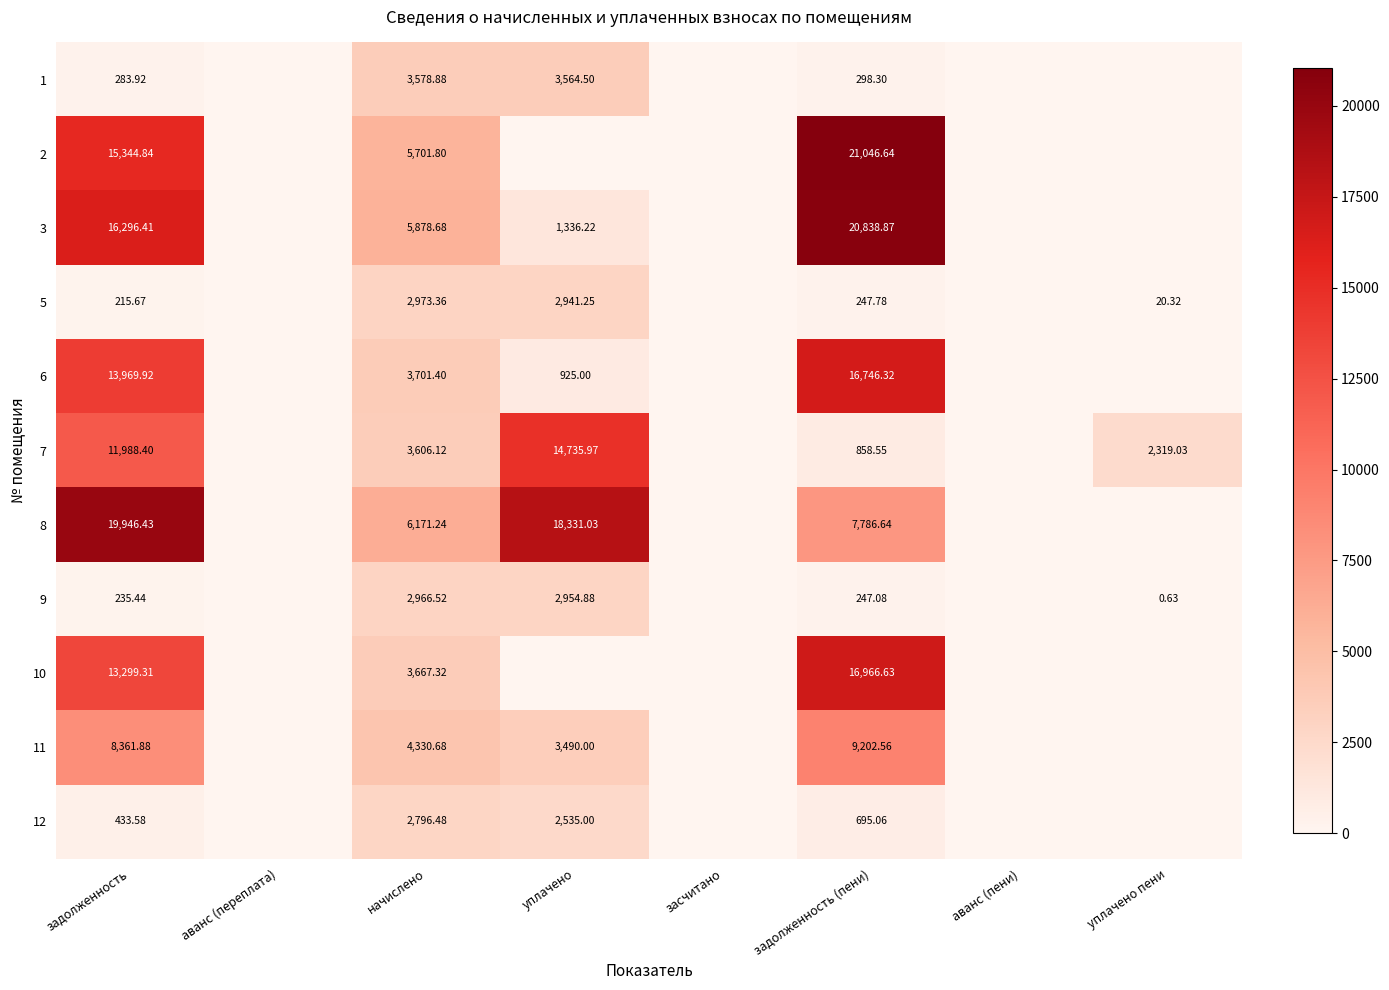

The 2 series shows 21046.6 at задолженность (пени). True or false?

True